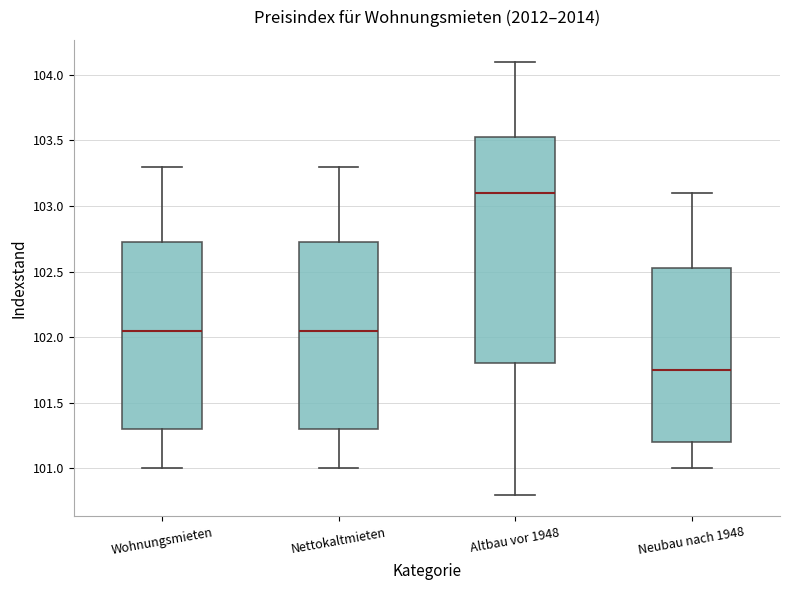

Where is the upper edge of the box for Wohnungsmieten on the y-axis? The values are not printed on the chart, so give them approximately, as read against the axis.

102.75